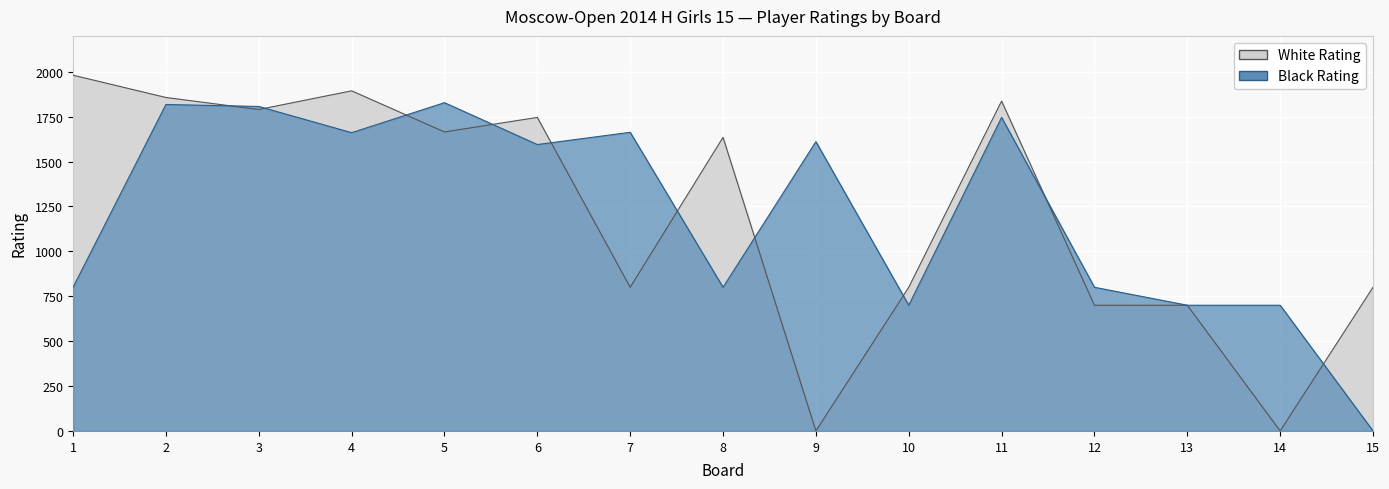

What is the greatest value displayed?

1981